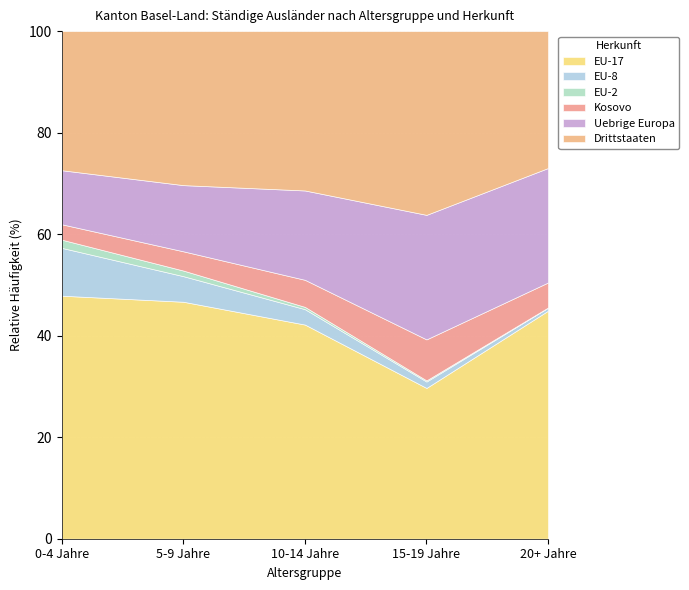

What is the label of the 3rd point from the right?

10-14 Jahre